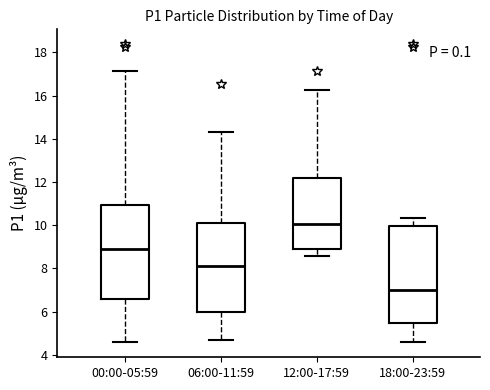

Where is the upper edge of the box for 18:00-23:59 on the y-axis? The values are not printed on the chart, so give them approximately, as read against the axis.

10.0